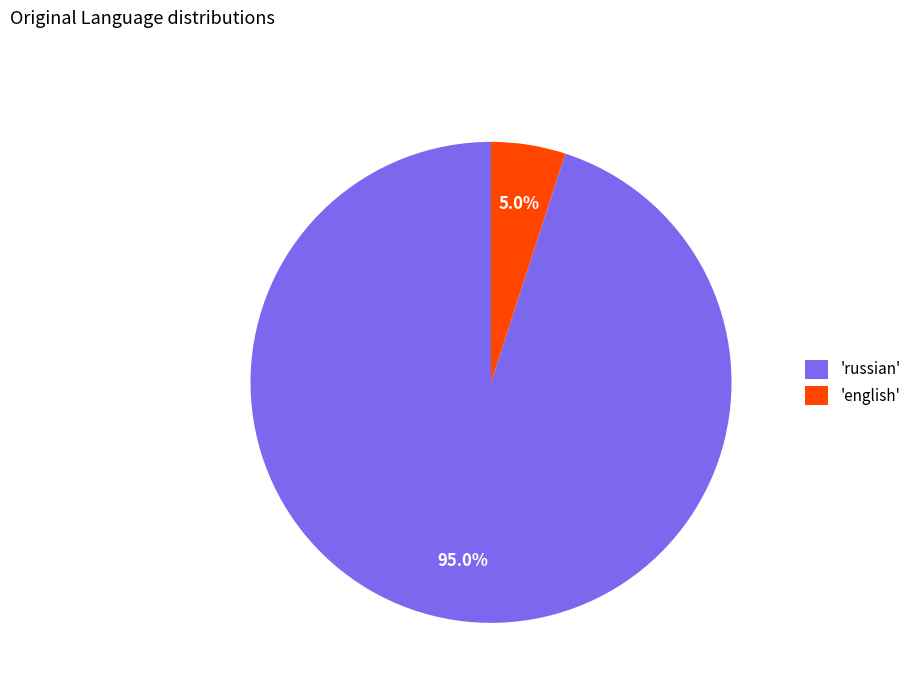

Is 'english' the majority of the pie?

No